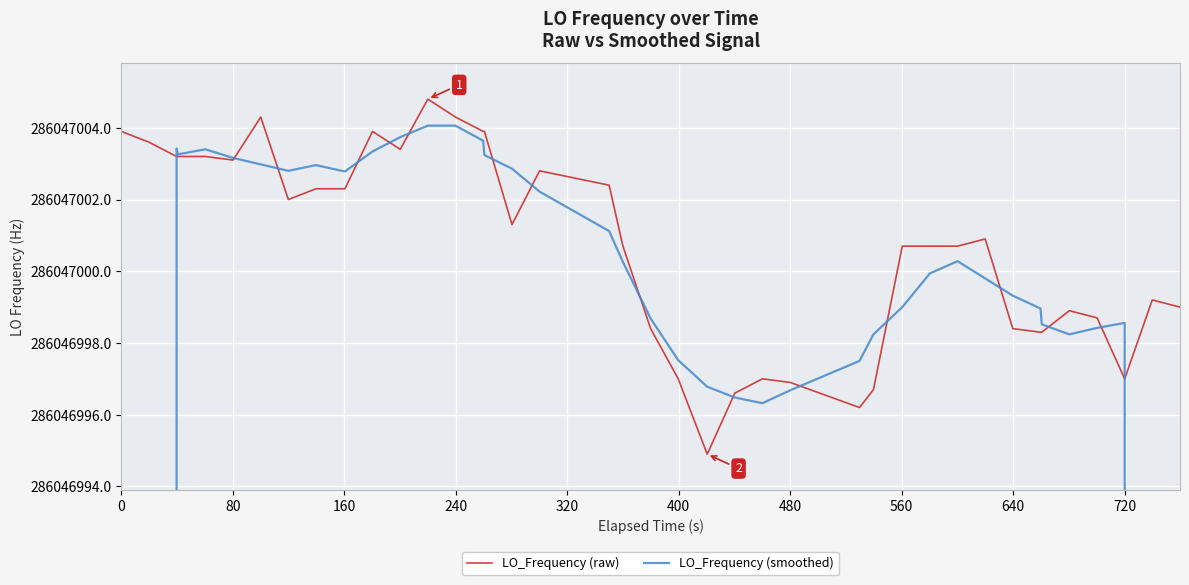

Between which two adjacent categories do LO_Frequency (raw) and LO_Frequency (smoothed) first intersect?

80 and 160